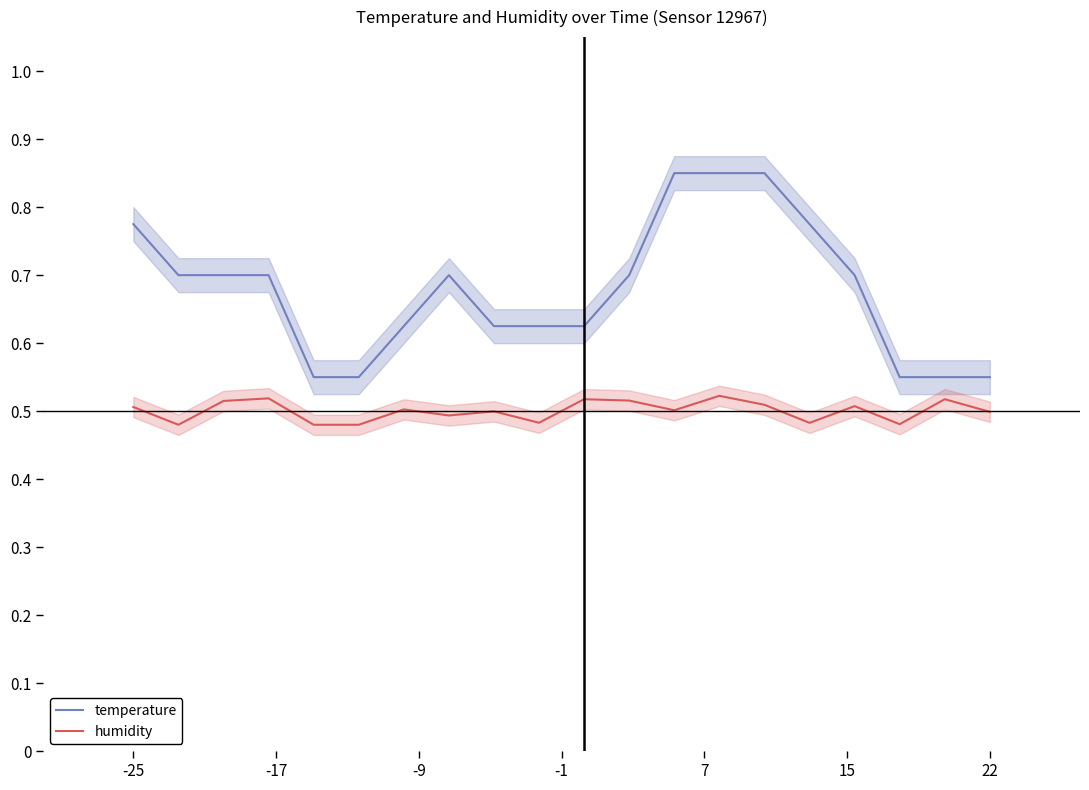

At how many categories does at least one series exceed 0?

20